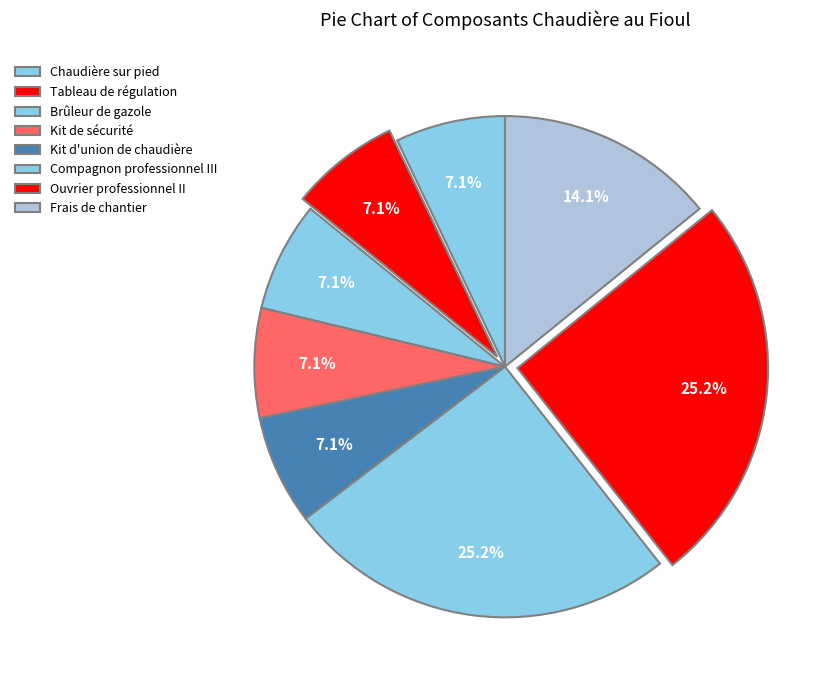

How many segments does this pie chart have?

8